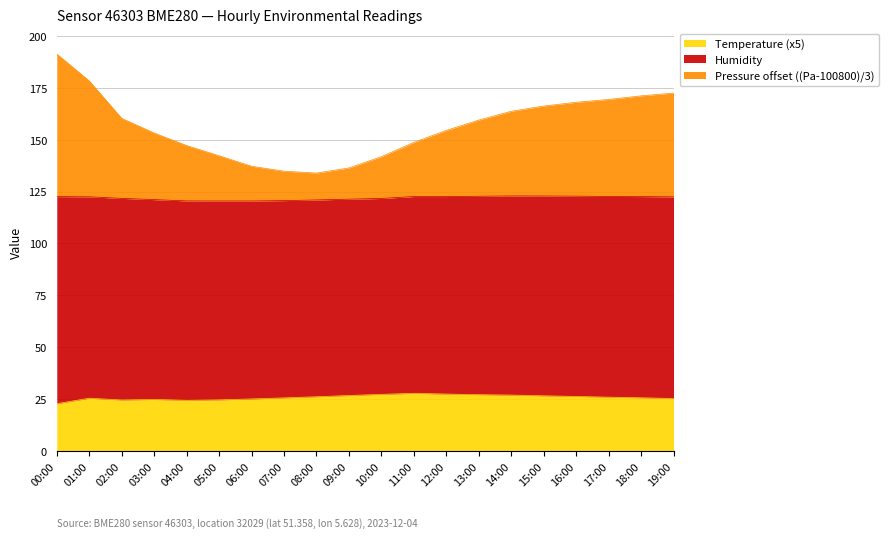

Which category has the lowest value across all series?

00:00